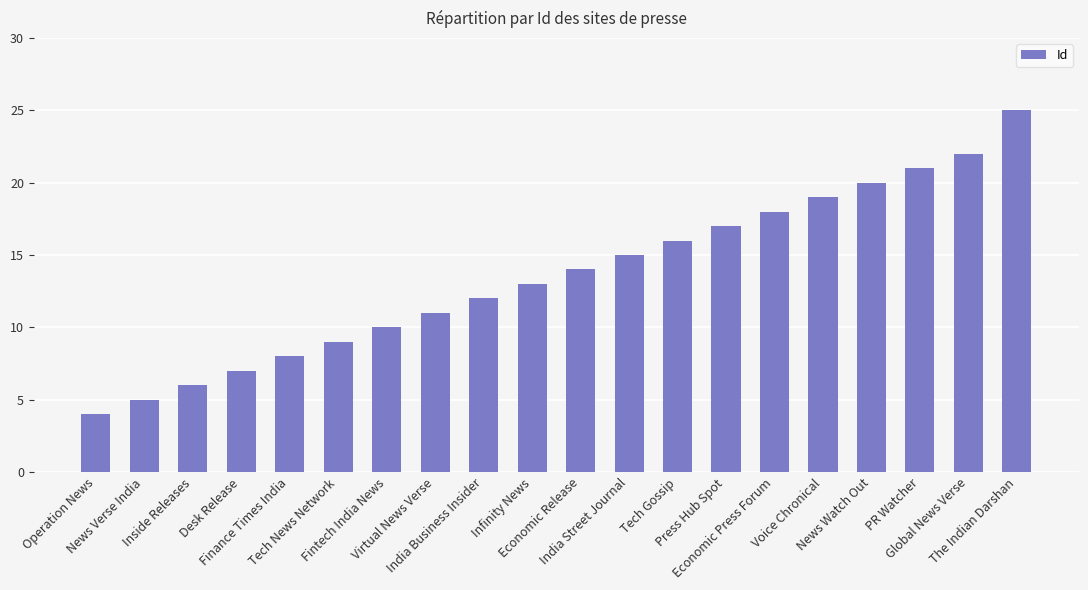

Count the number of data series in this chart.

1